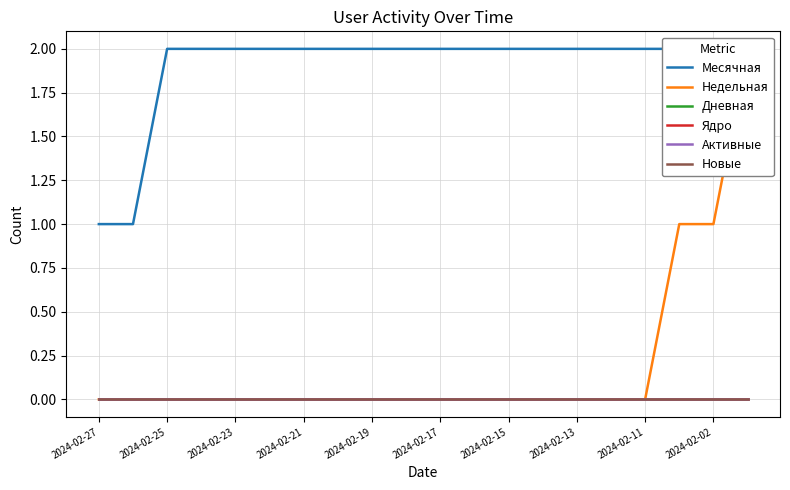

Which series has the largest total across all categories?

Месячная